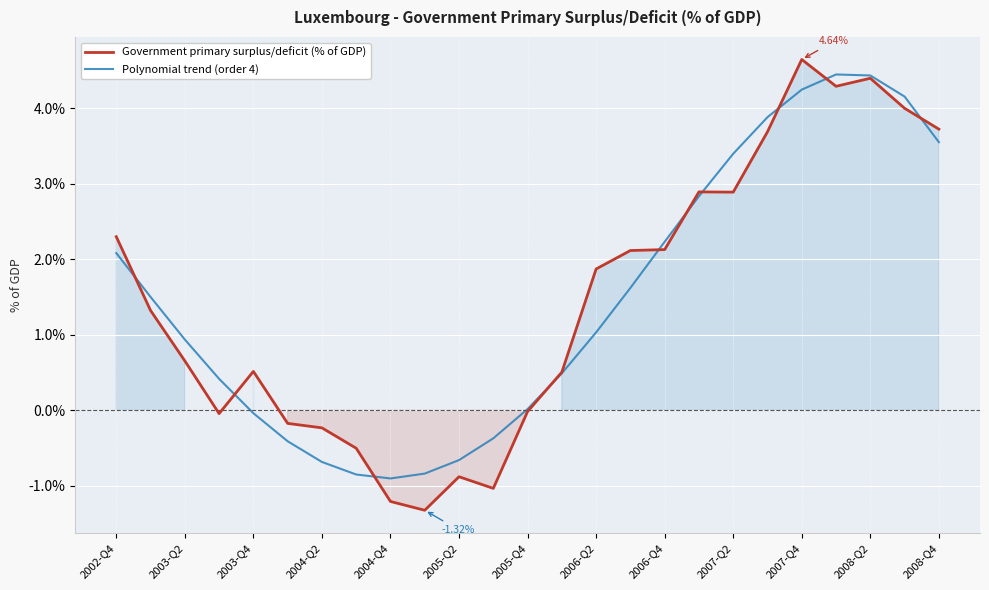

Which series has the widest spread of values?

Government primary surplus/deficit (% of GDP)